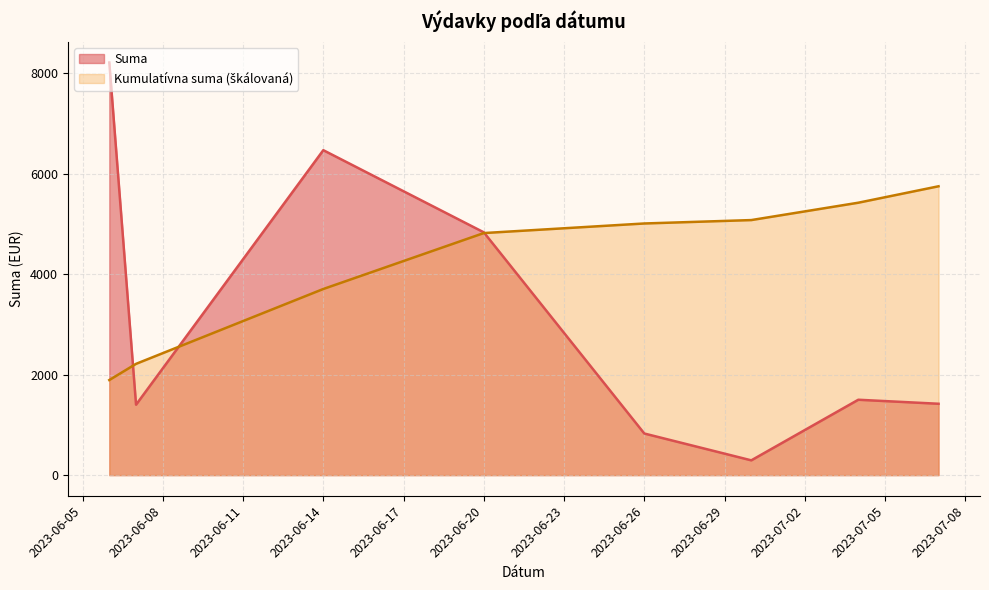

What is the highest value of the Suma series?

8211.9